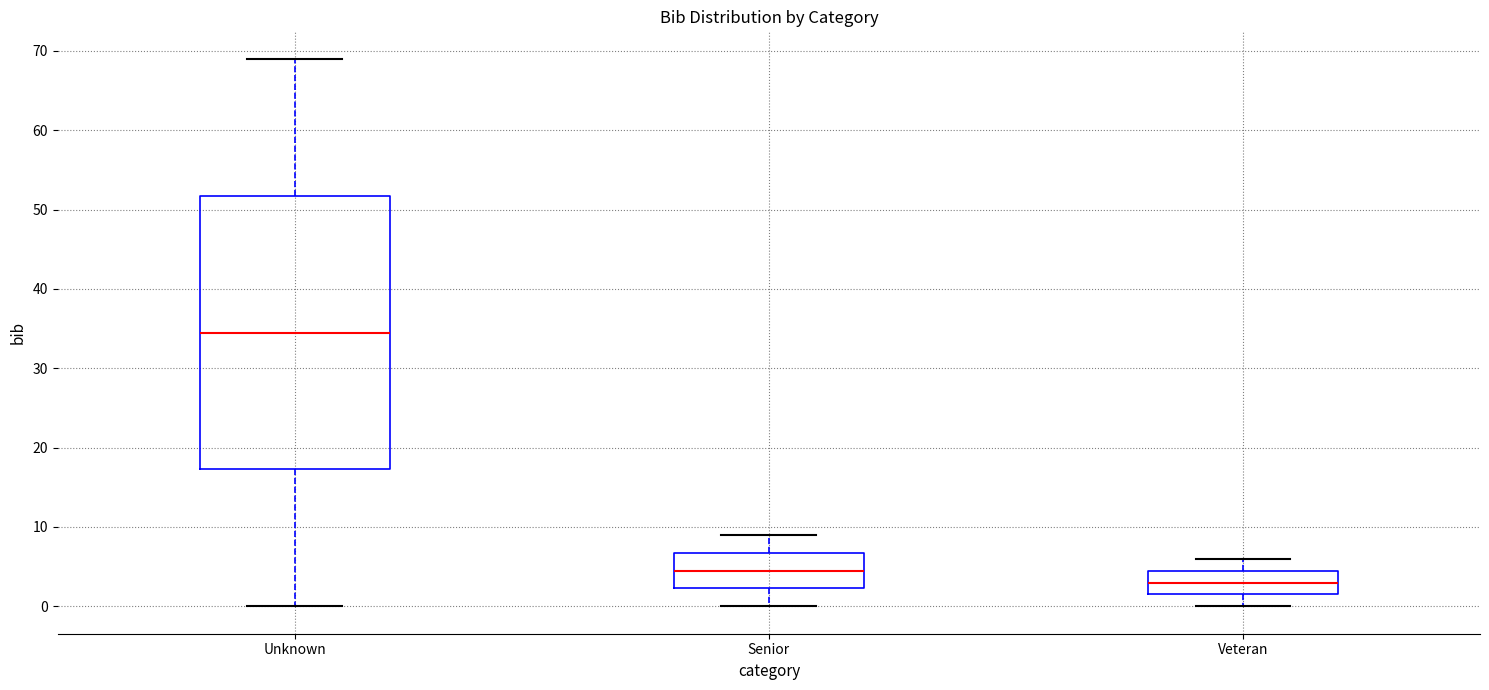

Which box is the tallest, from its lower edge to its upper edge?

Unknown